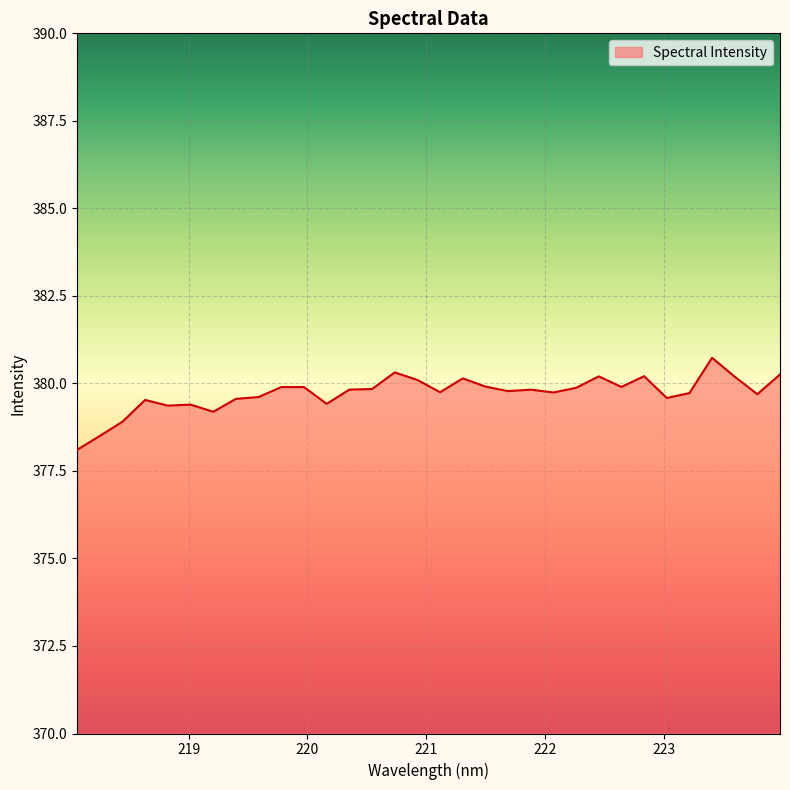

What is the greatest value displayed?

380.7